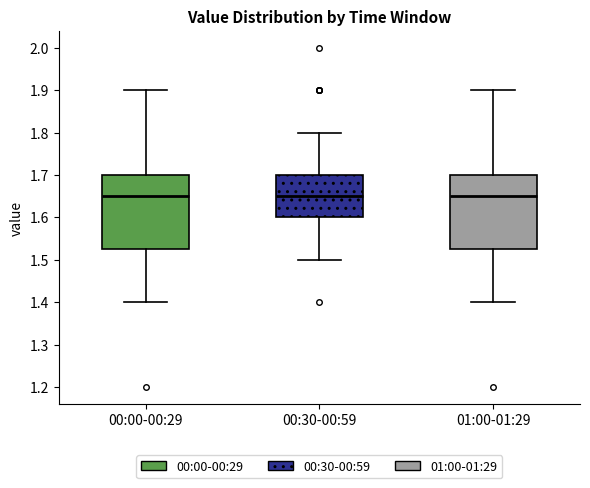

Reading left to right, transcribe this box plot: for each box, give where its median line is, the range the box spans, and where its two whiskers end, as read against the y-axis. The values are not printed on the chart, so give them approximately, as read against the axis.

00:00-00:29: median 1.65, box 1.53 to 1.70, whiskers 1.40 to 1.90
00:30-00:59: median 1.65, box 1.60 to 1.70, whiskers 1.50 to 1.80
01:00-01:29: median 1.65, box 1.53 to 1.70, whiskers 1.40 to 1.90